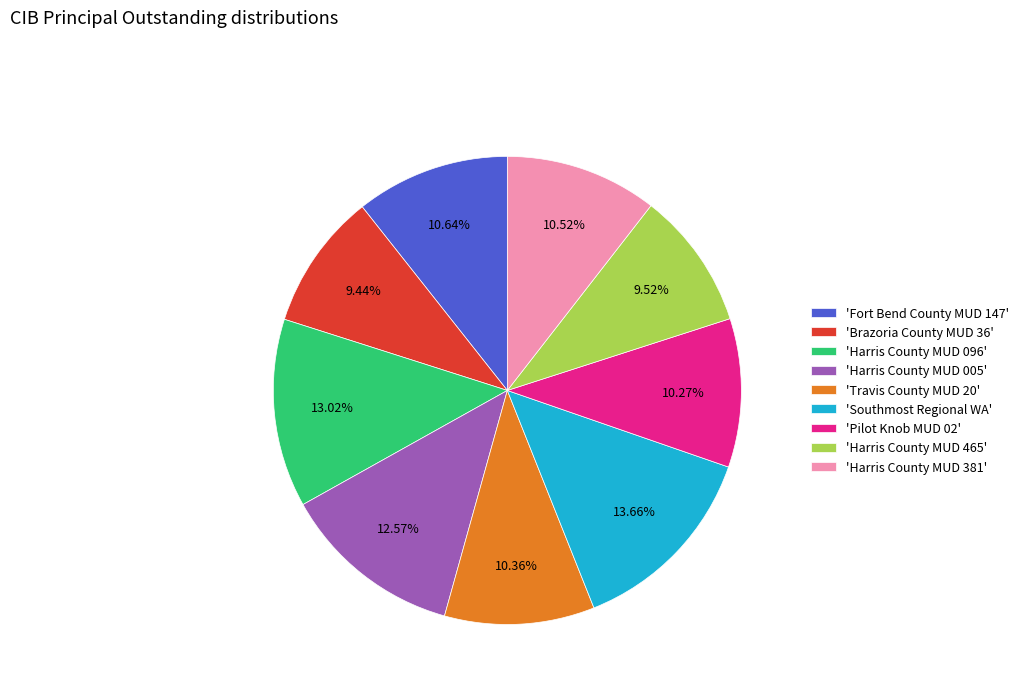

Is there any slice that represents more than half of the pie?

No